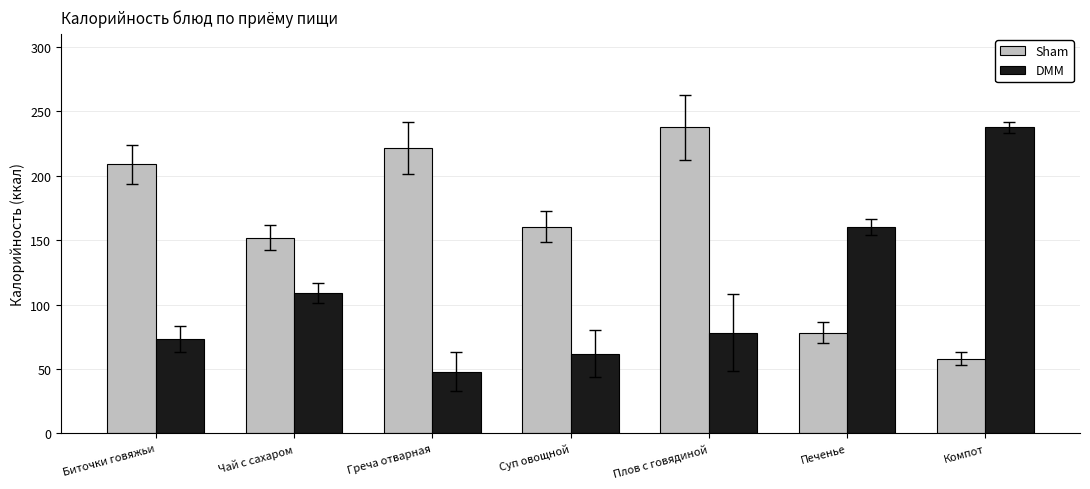

The value of DMM at Печенье is 50.0. True or false?

False